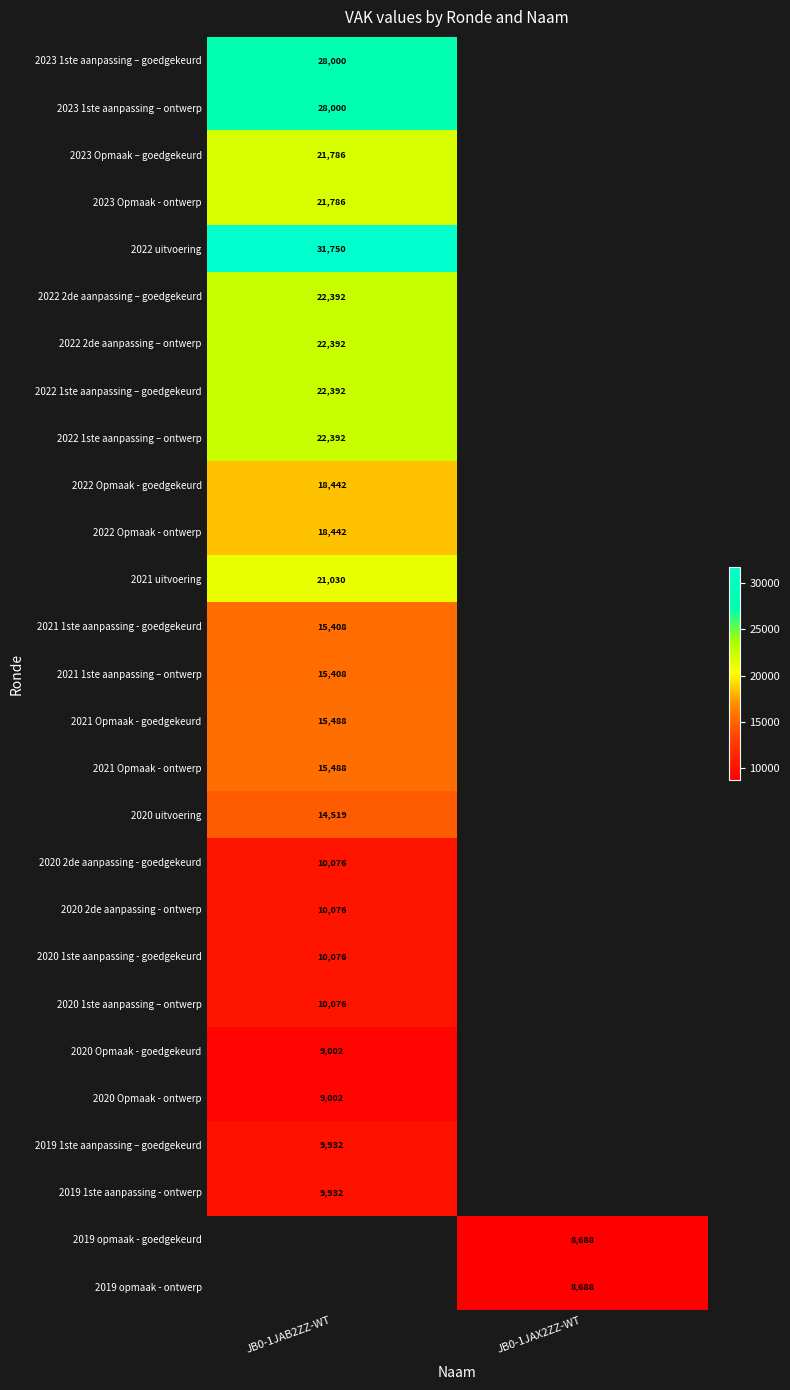

True or false: 2022 Opmaak - goedgekeurd has a value of 8312.8 at JB0-1JAB2ZZ-WT.

False